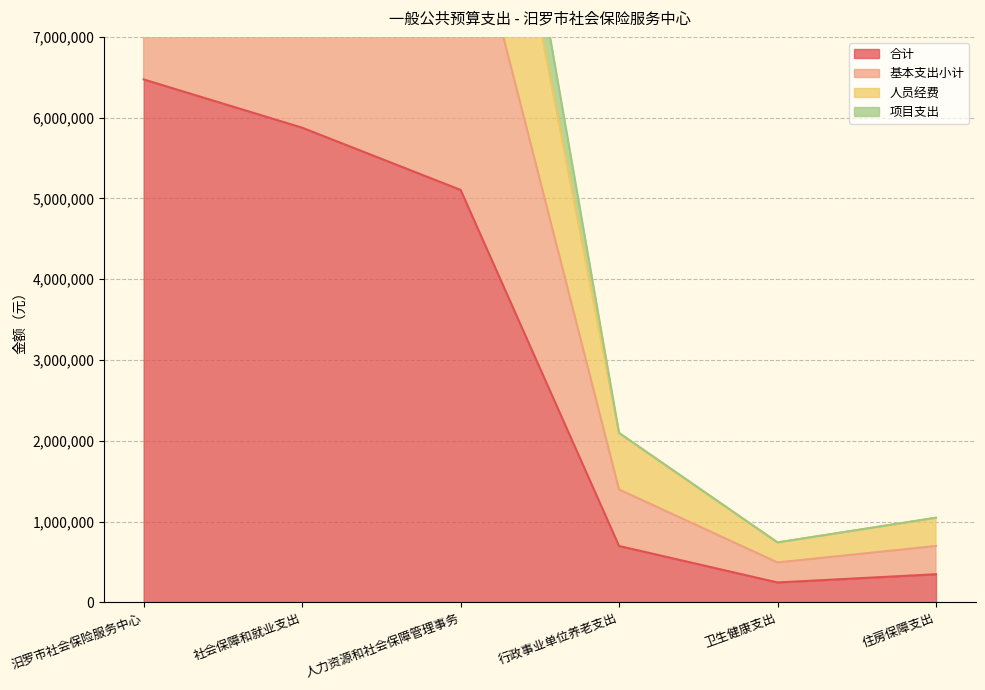

True or false: 合计 and 人员经费 intersect in this chart.

False